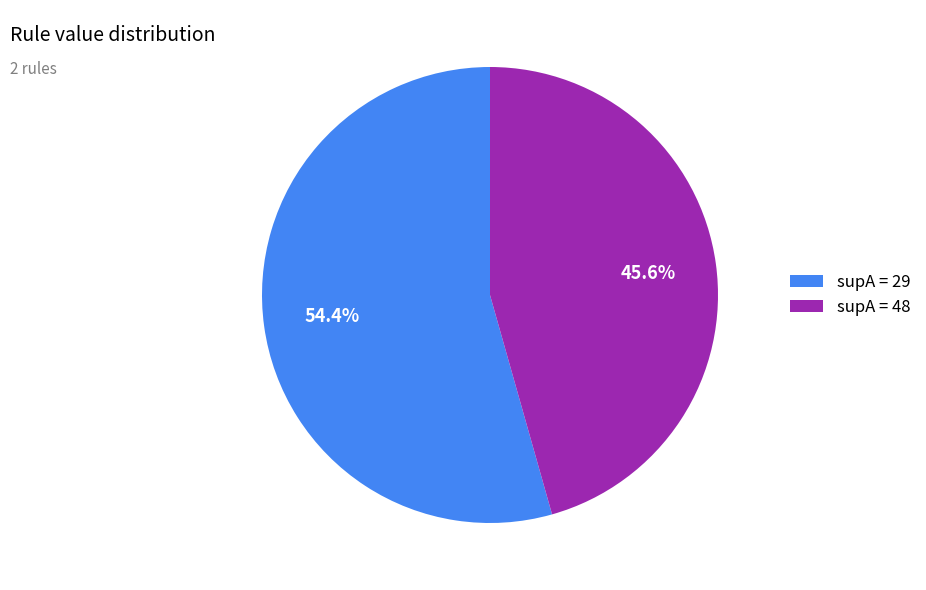

Between supA = 48 and supA = 29, which is larger?

supA = 29